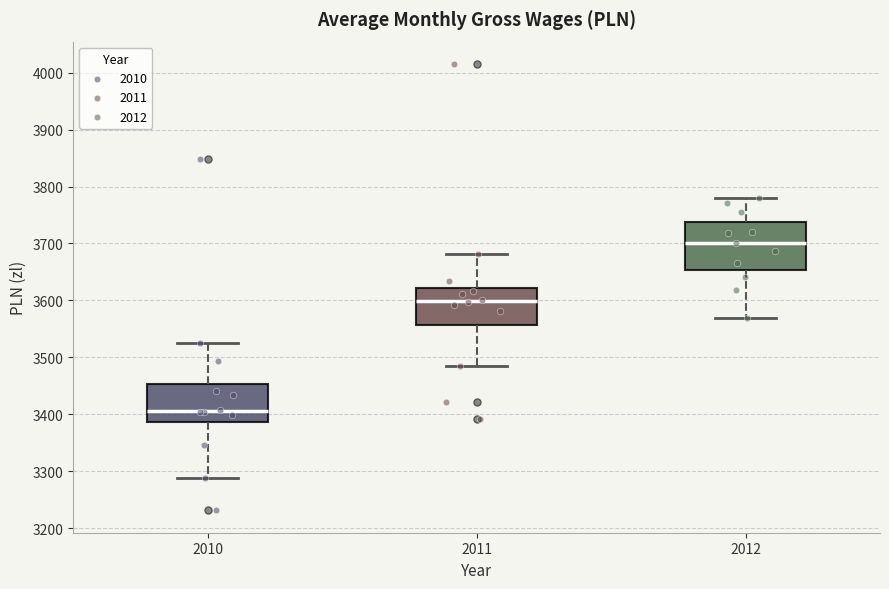

Where does the upper whisker of the box at x = 2012 end on the y-axis? The values are not printed on the chart, so give them approximately, as read against the axis.

3780